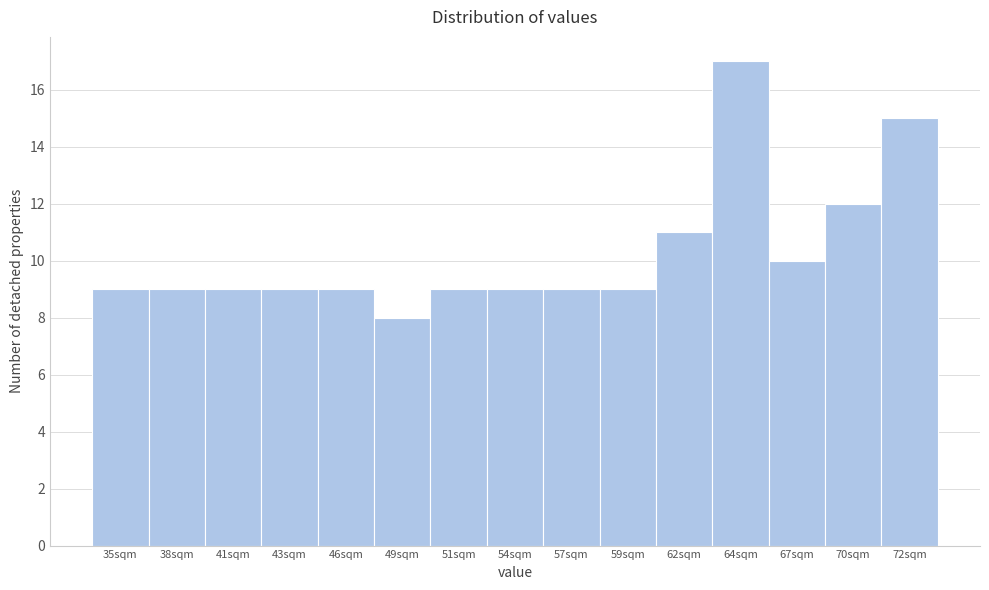

Reading left to right, transcribe all the data shown in this chart.

35sqm=9	38sqm=9	41sqm=9	43sqm=9	46sqm=9	49sqm=8	51sqm=9	54sqm=9	57sqm=9	59sqm=9	62sqm=11	64sqm=17	67sqm=10	70sqm=12	72sqm=15